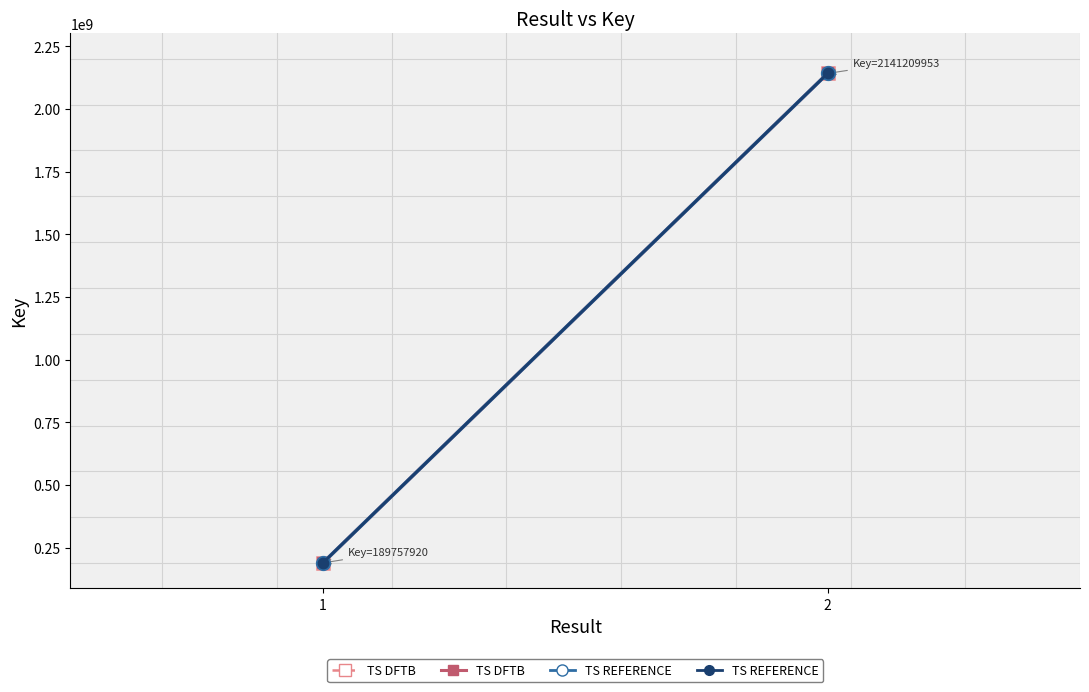

What value does the TS REFERENCE series have at 2, to the nearest 10?

2141209950